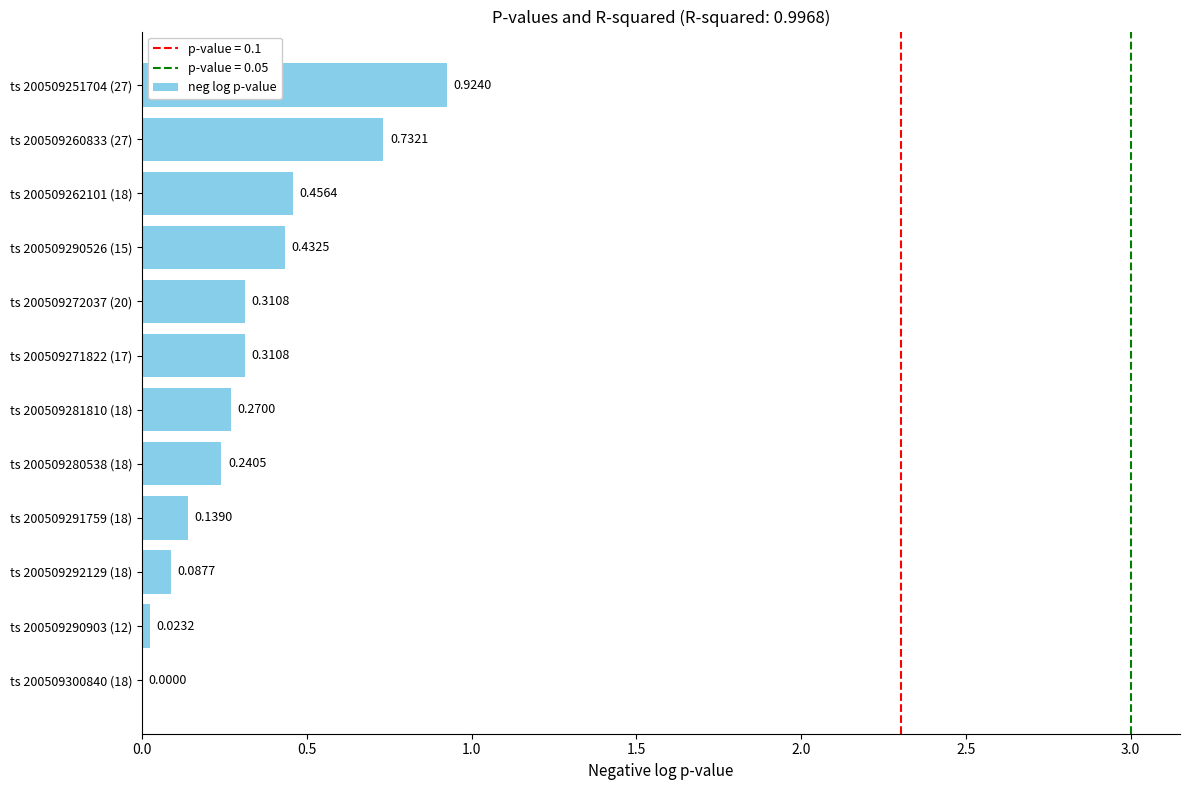

Between ts 200509292129 (18) and ts 200509272037 (20), which is larger?

ts 200509272037 (20)